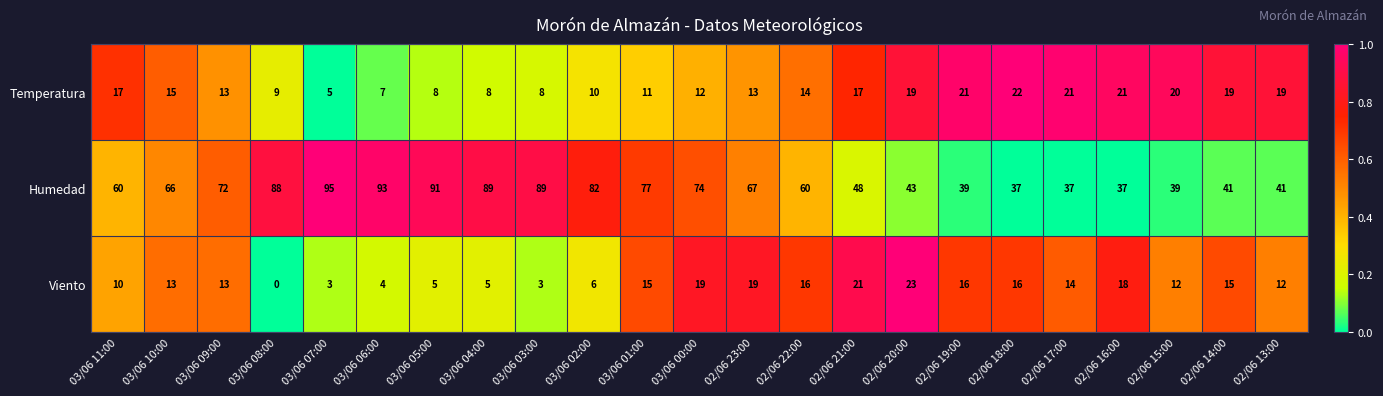

The Viento series shows 3 at 03/06 03:00. True or false?

True